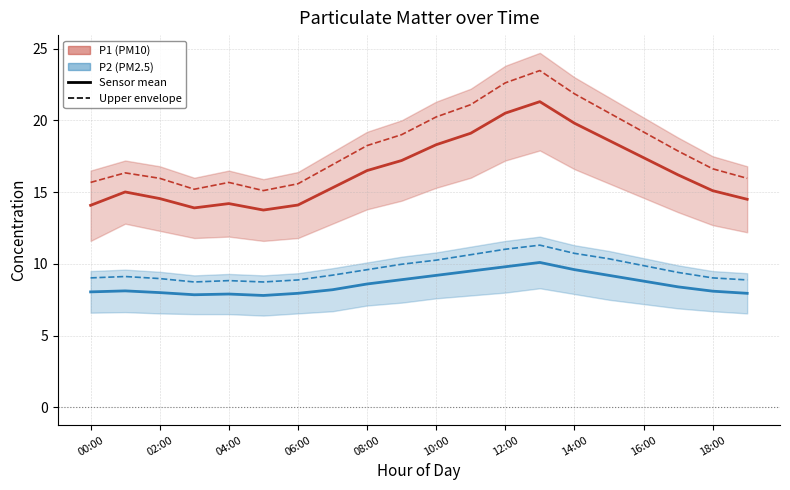

What are all the series names shown in the legend?

P1 (PM10), P2 (PM2.5)